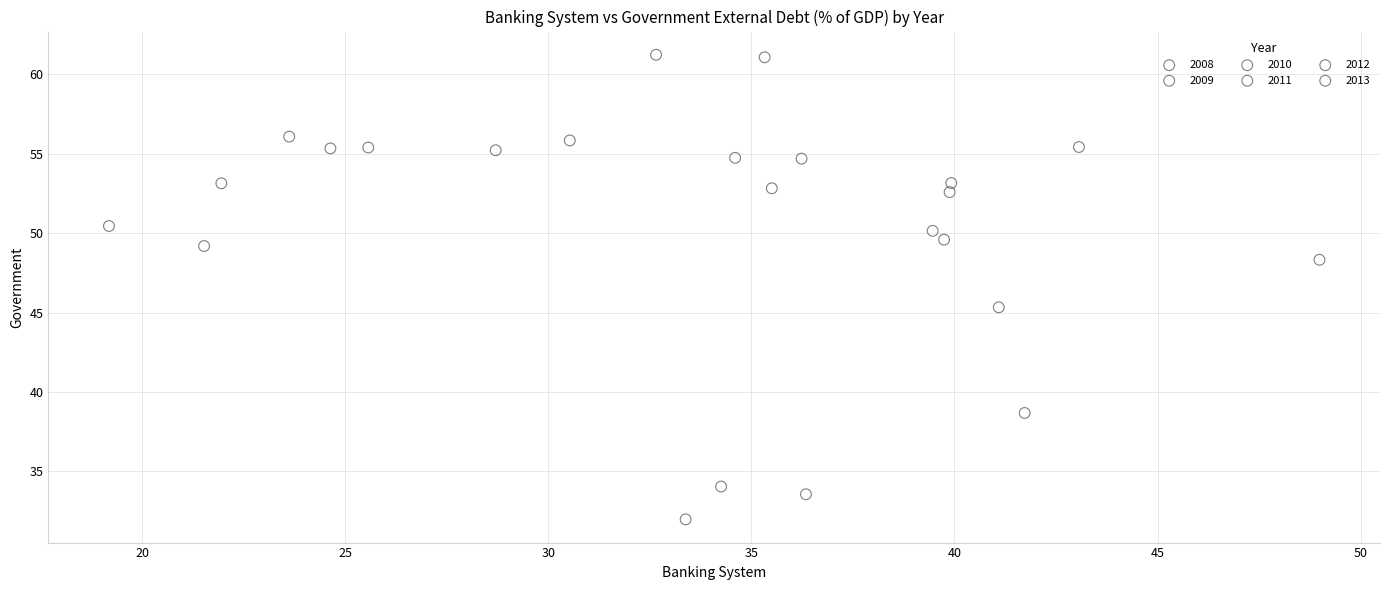

Which series contains the highest Y value?

2011